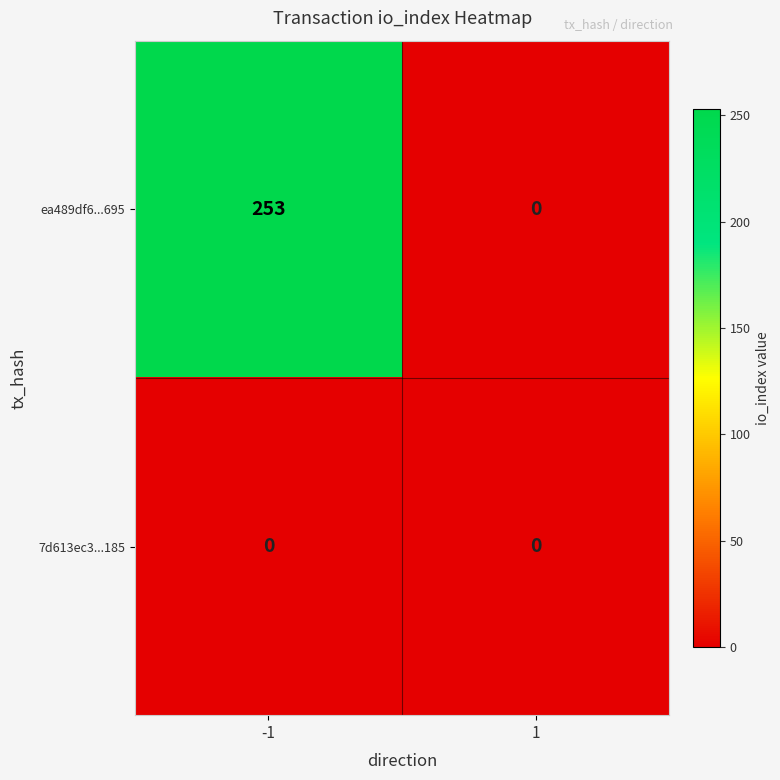

The 7d613ec3...185 series shows 0 at -1. True or false?

True